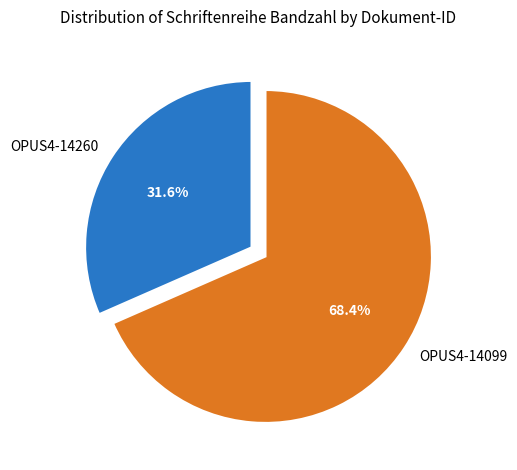

Which has a higher value, OPUS4-14099 or OPUS4-14260?

OPUS4-14099